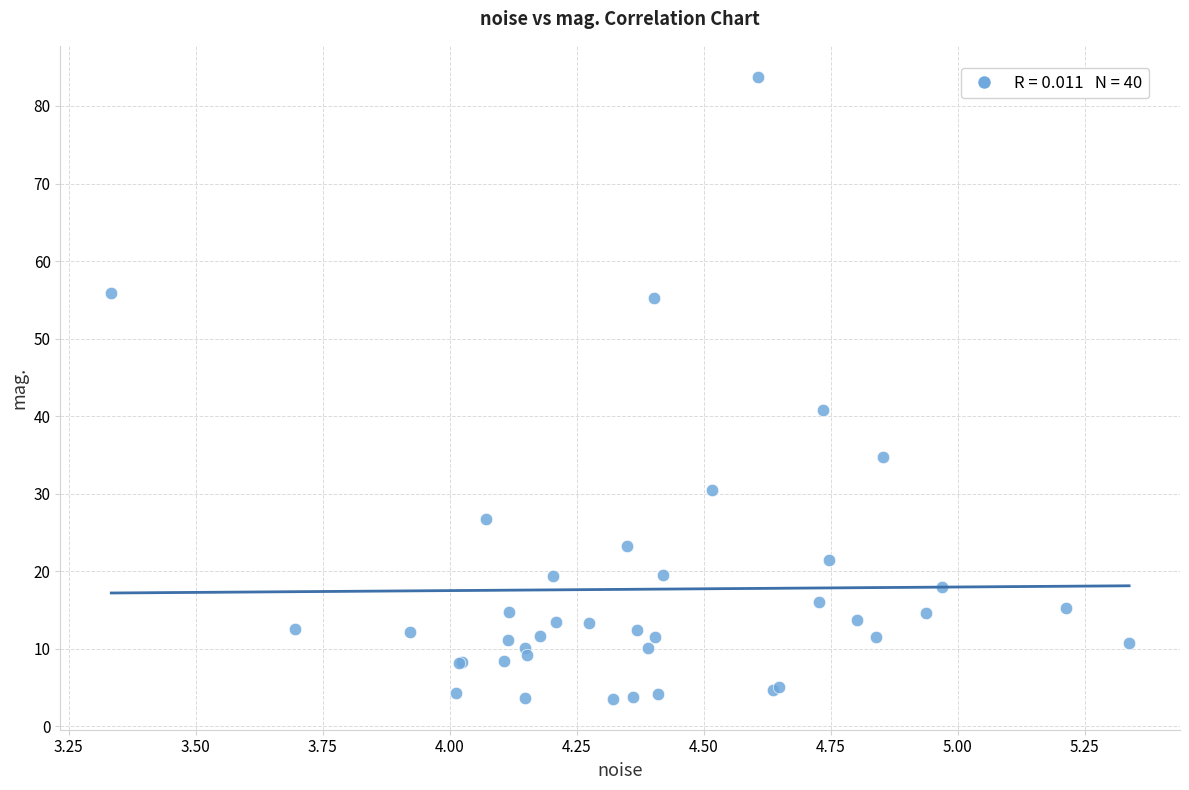

What Y value in the scatter plot is closest to 43?

40.8